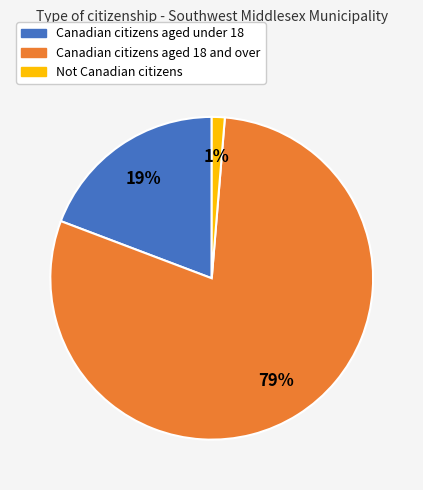

Is the sum of Canadian citizens aged 18 and over and Not Canadian citizens greater than half?

Yes